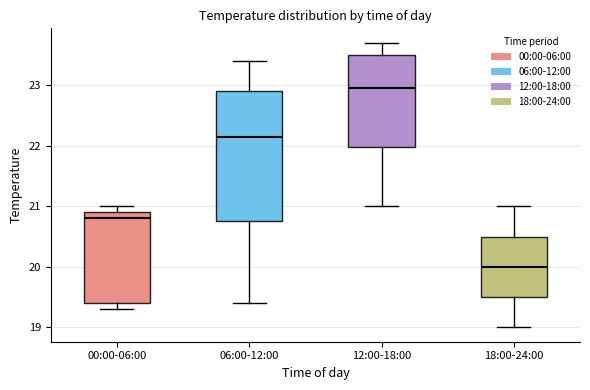

Reading left to right, transcribe this box plot: for each box, give where its median line is, the range the box spans, and where its two whiskers end, as read against the y-axis. The values are not printed on the chart, so give them approximately, as read against the axis.

00:00-06:00: median 20.8, box 19.4 to 20.9, whiskers 19.3 to 21.0
06:00-12:00: median 22.2, box 20.8 to 22.9, whiskers 19.4 to 23.4
12:00-18:00: median 23.0, box 22.0 to 23.5, whiskers 21.0 to 23.7
18:00-24:00: median 20.0, box 19.5 to 20.5, whiskers 19.0 to 21.0